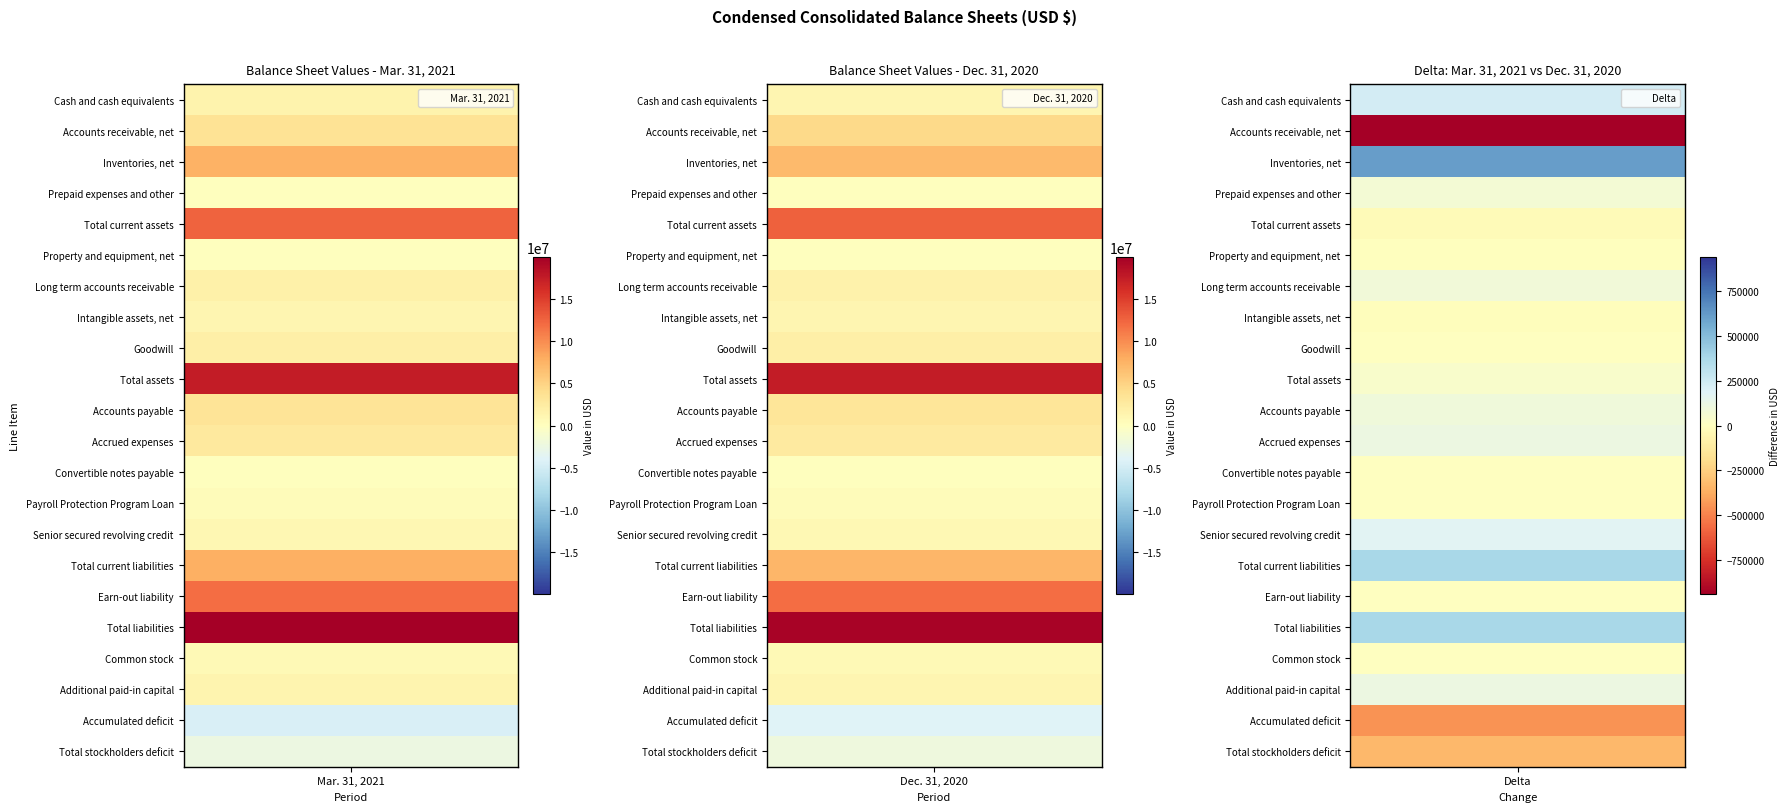

Which series has the largest total across all categories?

Total liabilities